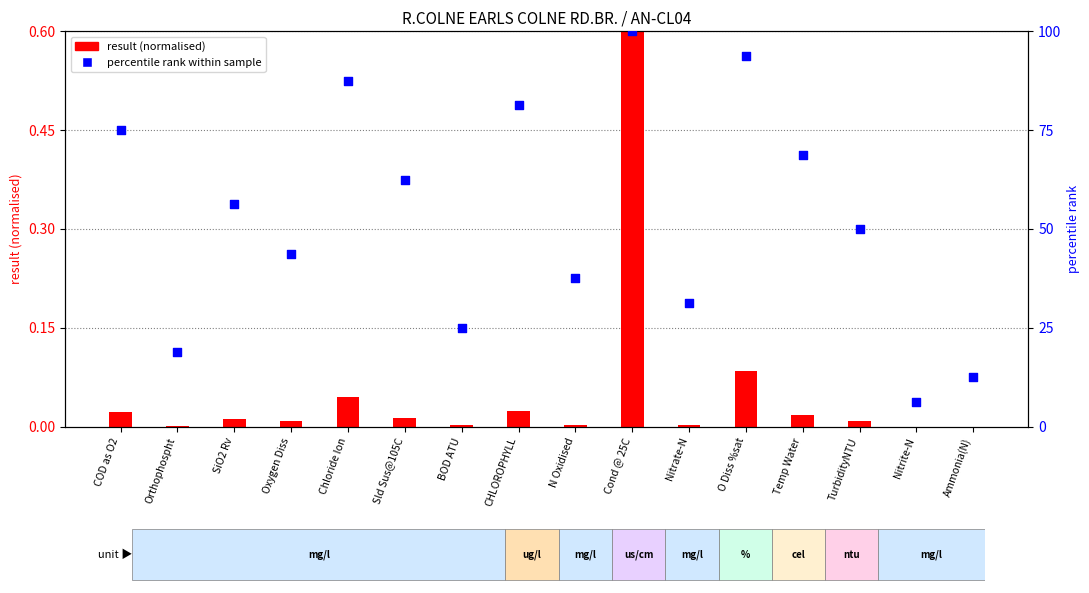

Which series has the widest spread of Y values?

percentile rank within sample